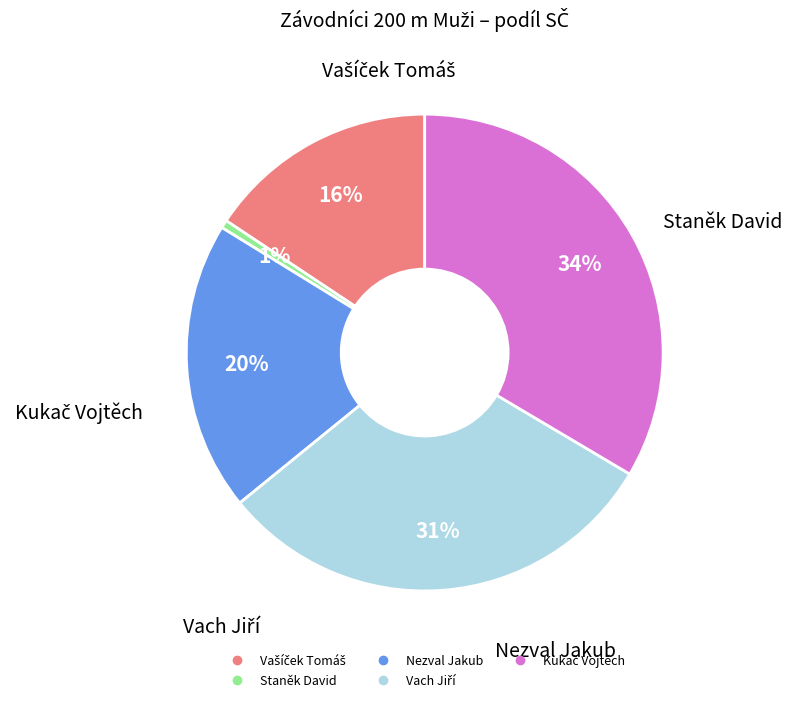

Which slice is the smallest?

Staněk David